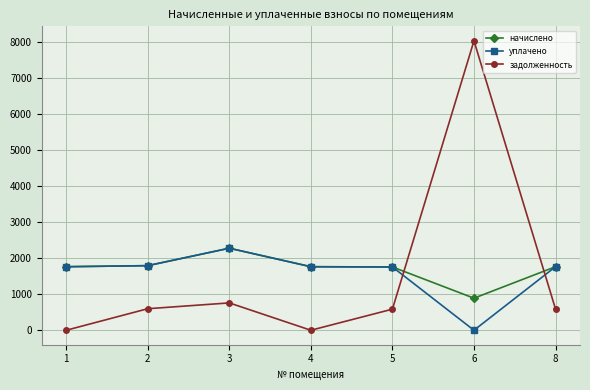

Is the value of начислено at 2 greater than the value of уплачено at 3?

No